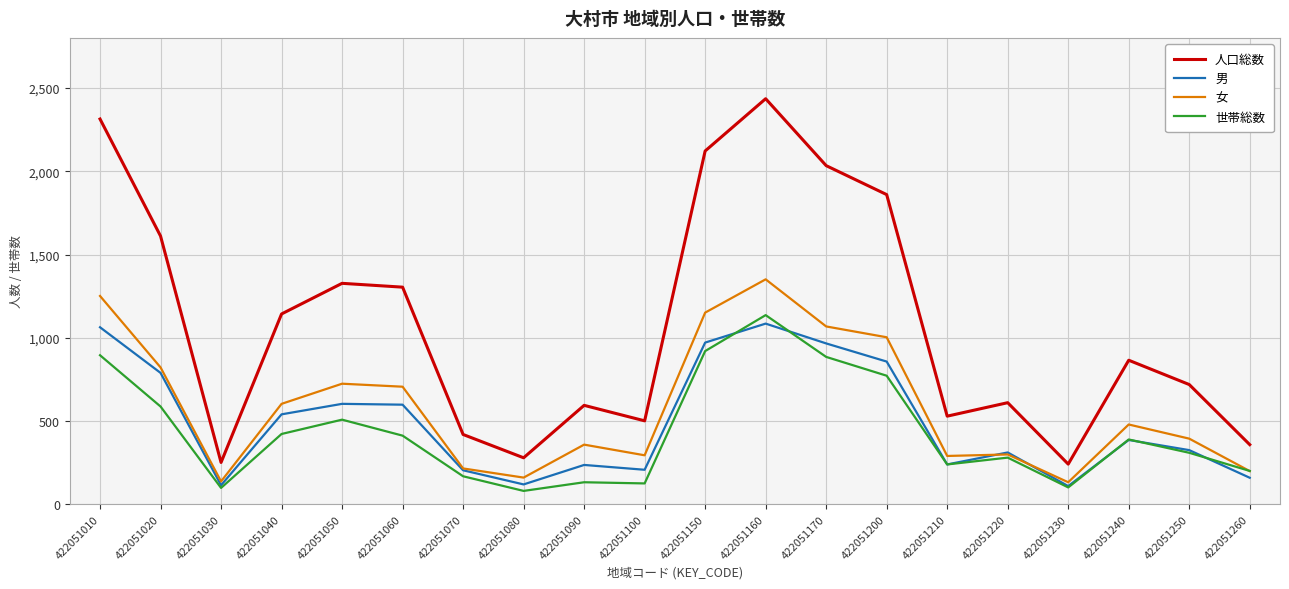

Rank the series at 422051010 from highest to lowest value.

人口総数, 女, 男, 世帯総数